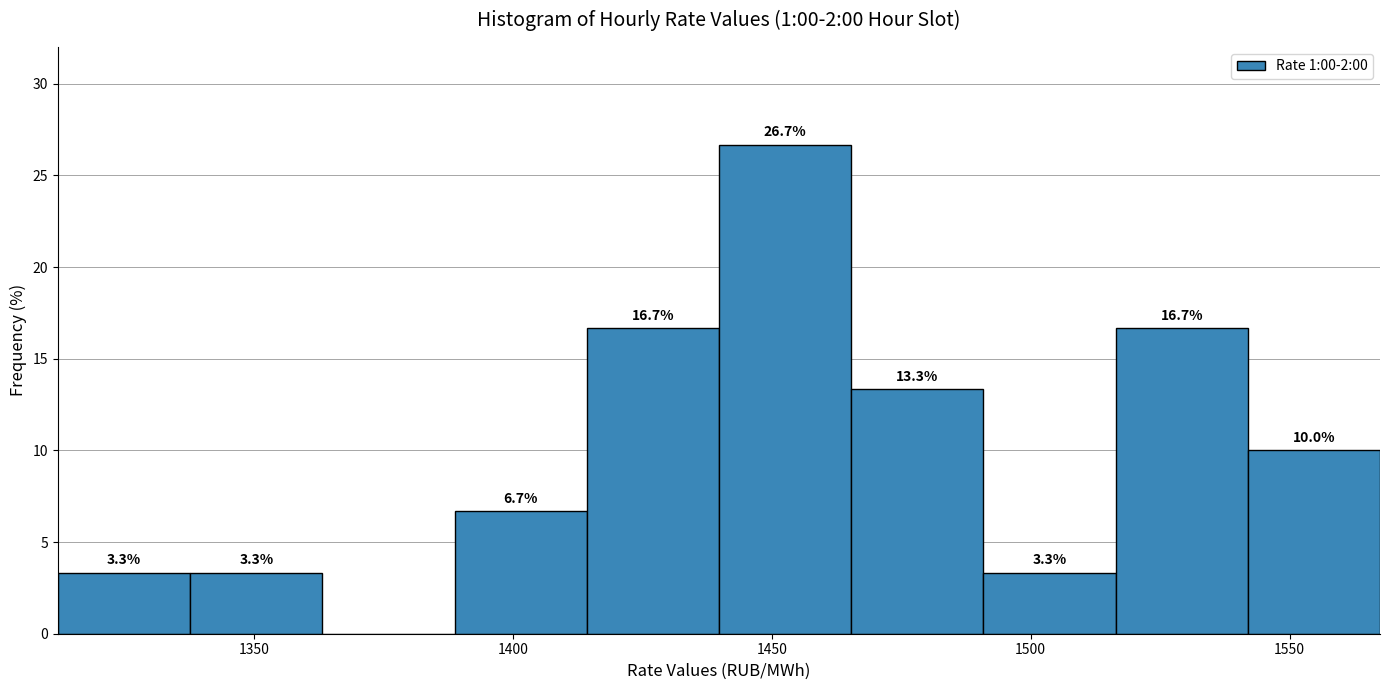

Which range on the x-axis has the tallest bar?

1440 to 1465